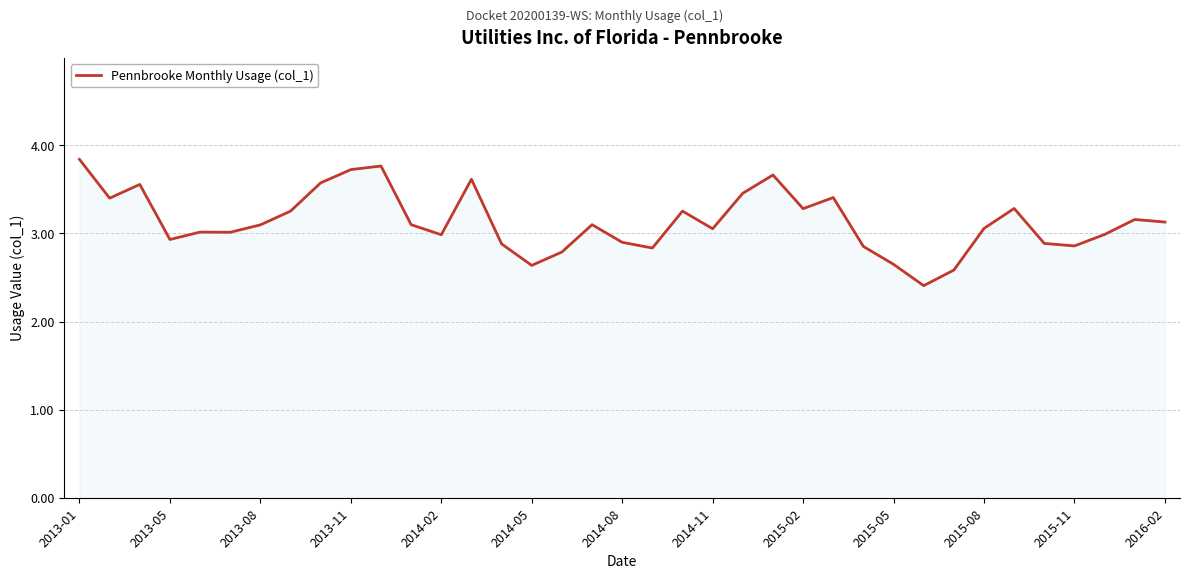

What is the maximum value shown in the chart?

3.8